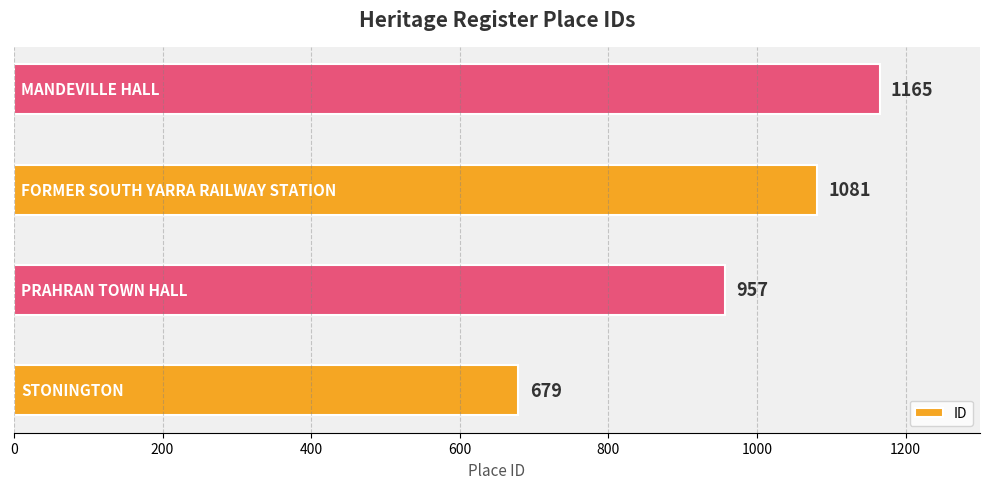

Reading bottom to top, list all the values displayed in this chart.

679	957	1081	1165